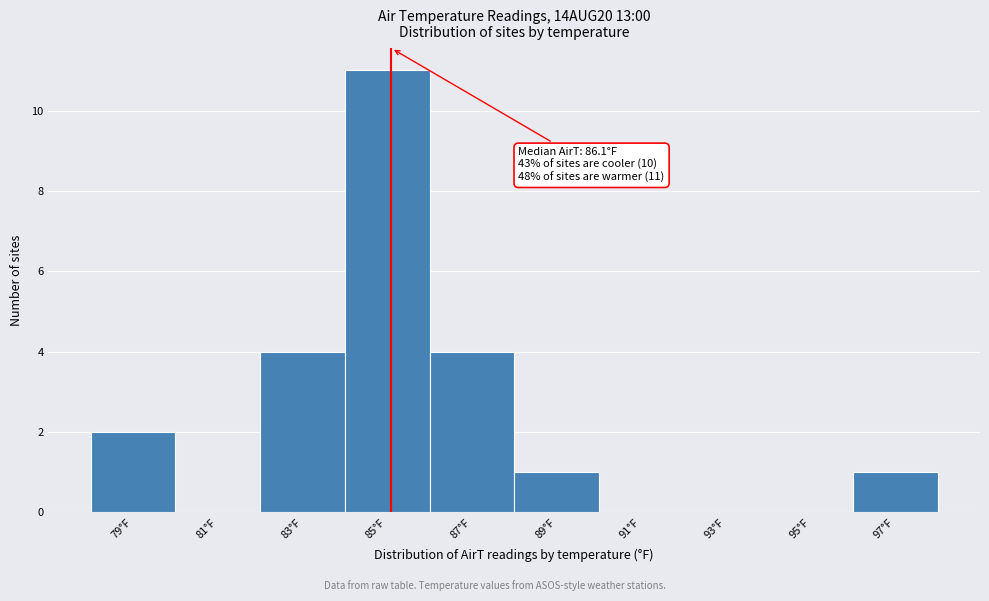

Reading right to left, transcribe all the data shown in this chart.

97°F=1	95°F=0	93°F=0	91°F=0	89°F=1	87°F=4	85°F=11	83°F=4	81°F=0	79°F=2